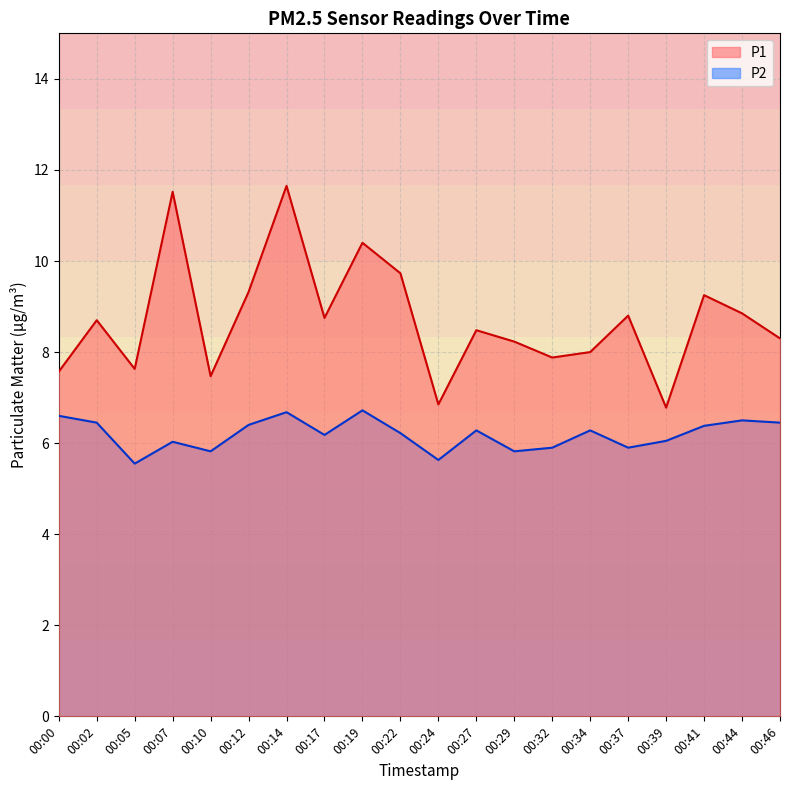

What is the sum of all P2 values?

123.8